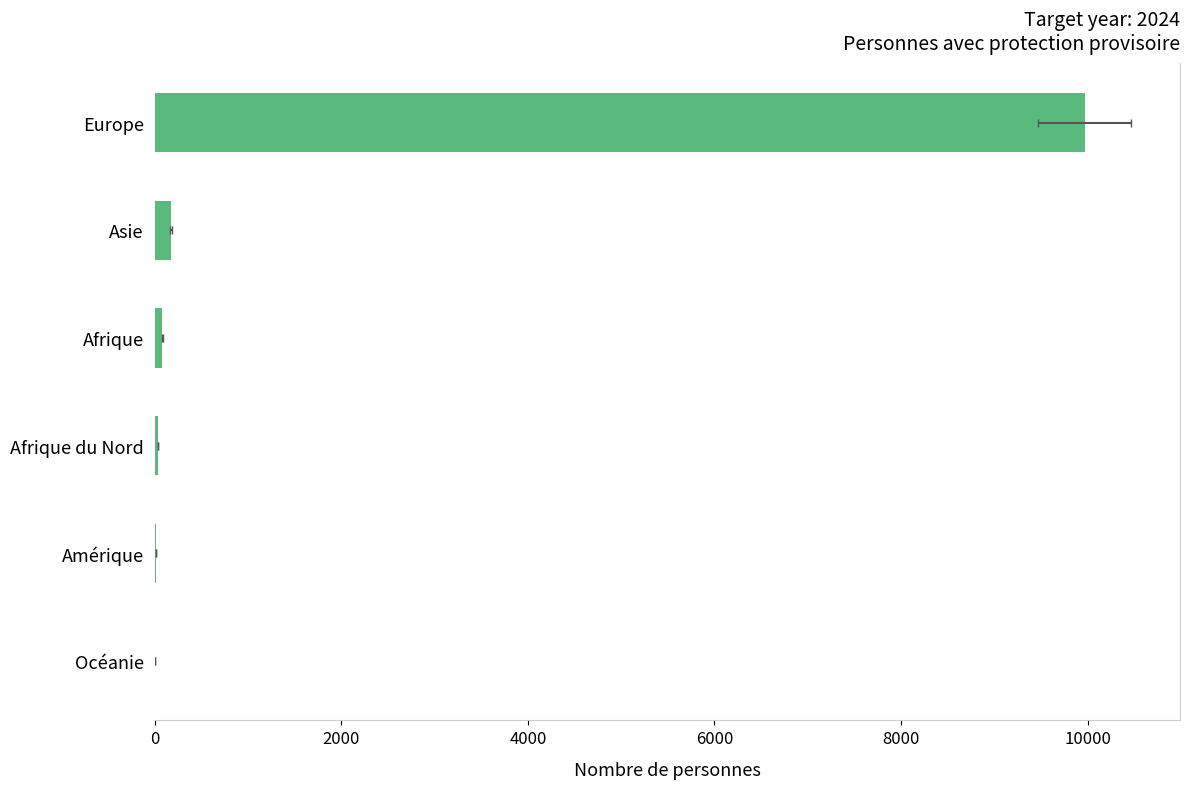

Reading left to right, extract all data points from this chart.

9969	171	81	36	10	2